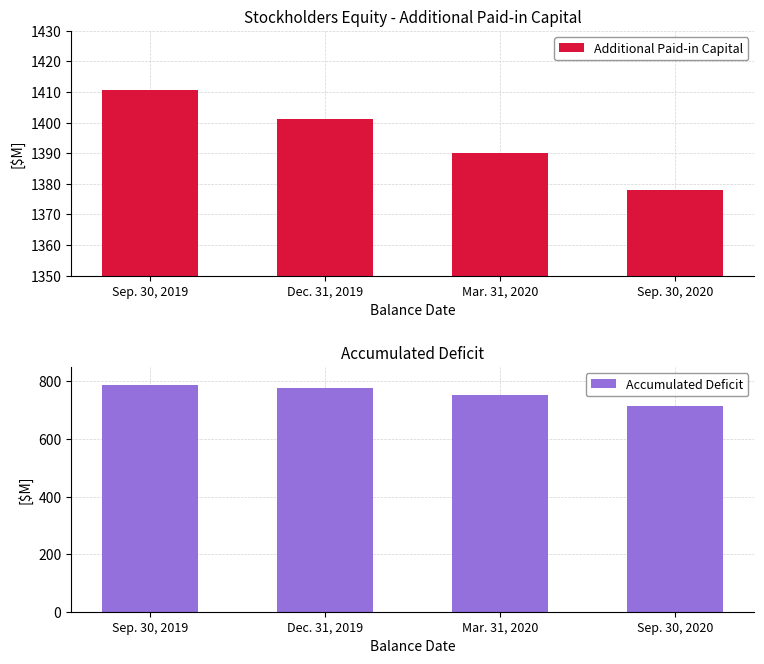

How many bars are there in total?

8